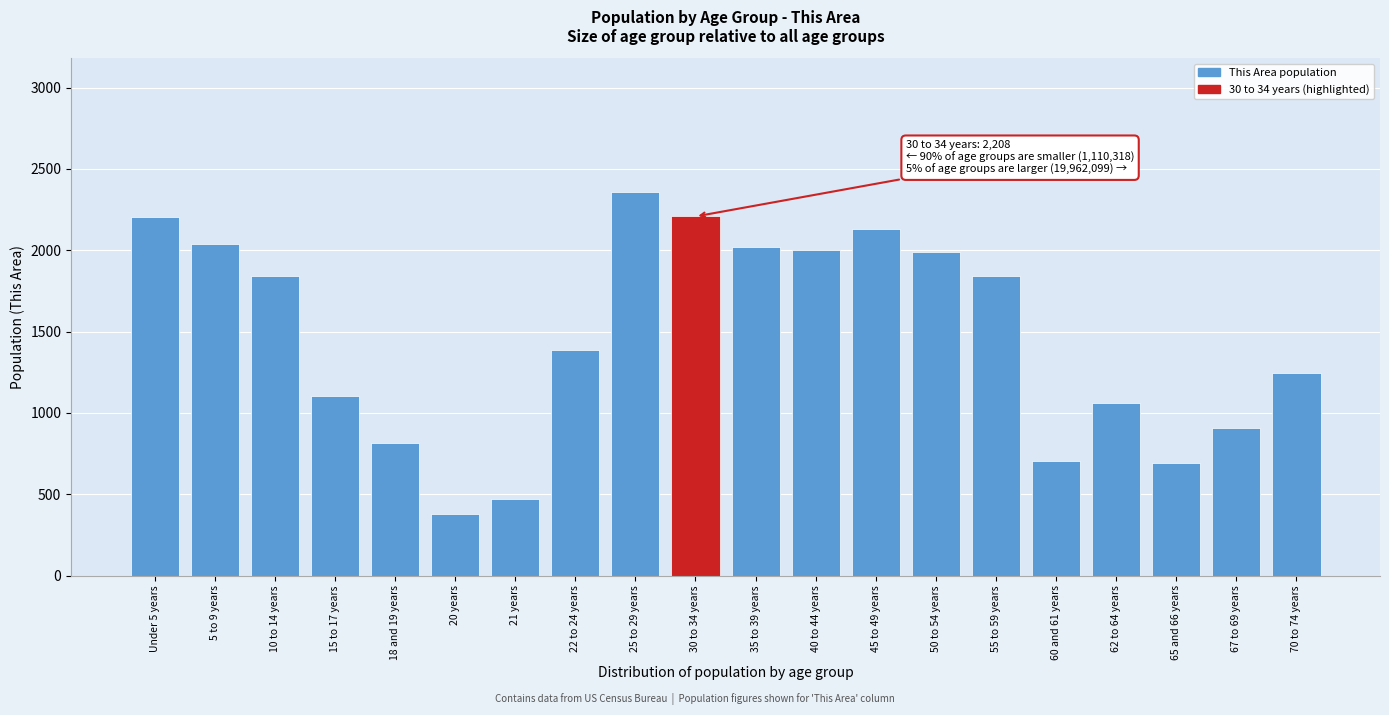

What is the change in value from Under 5 years to 70 to 74 years?

-957